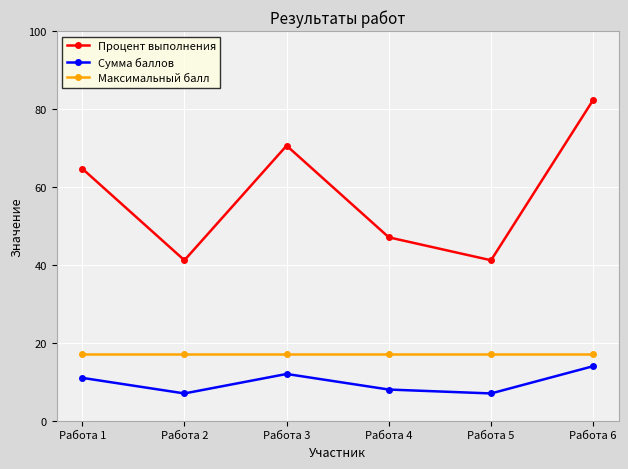

Count the number of categories in the chart.

6